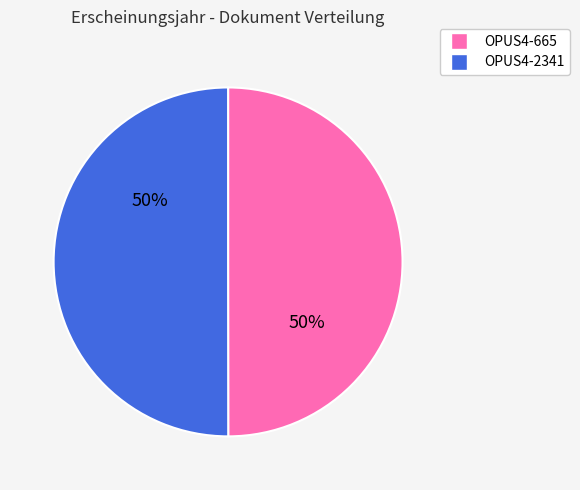

Do OPUS4-2341 and OPUS4-665 together represent more than half of the pie?

Yes